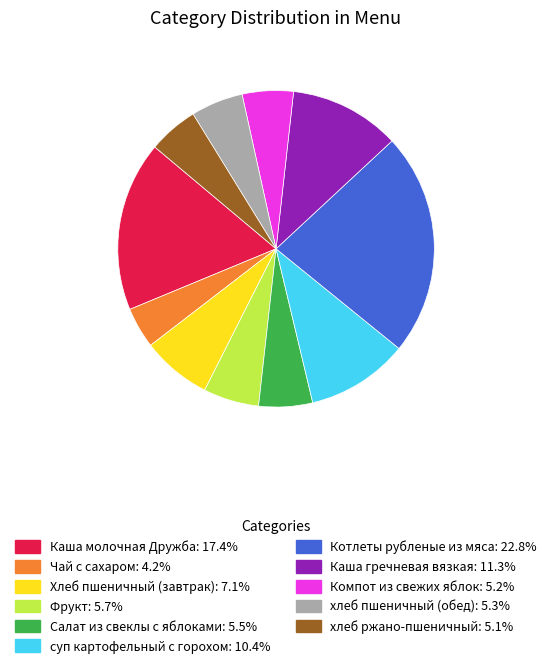

Do Чай с сахаром: 4.2% and Хлеб пшеничный (завтрак): 7.1% together represent more than half of the pie?

No